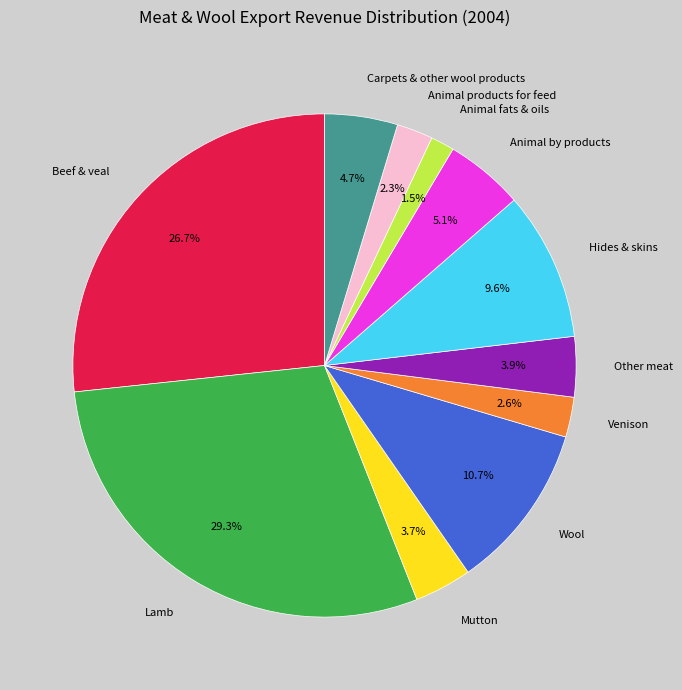

Which slice is the largest?

Lamb